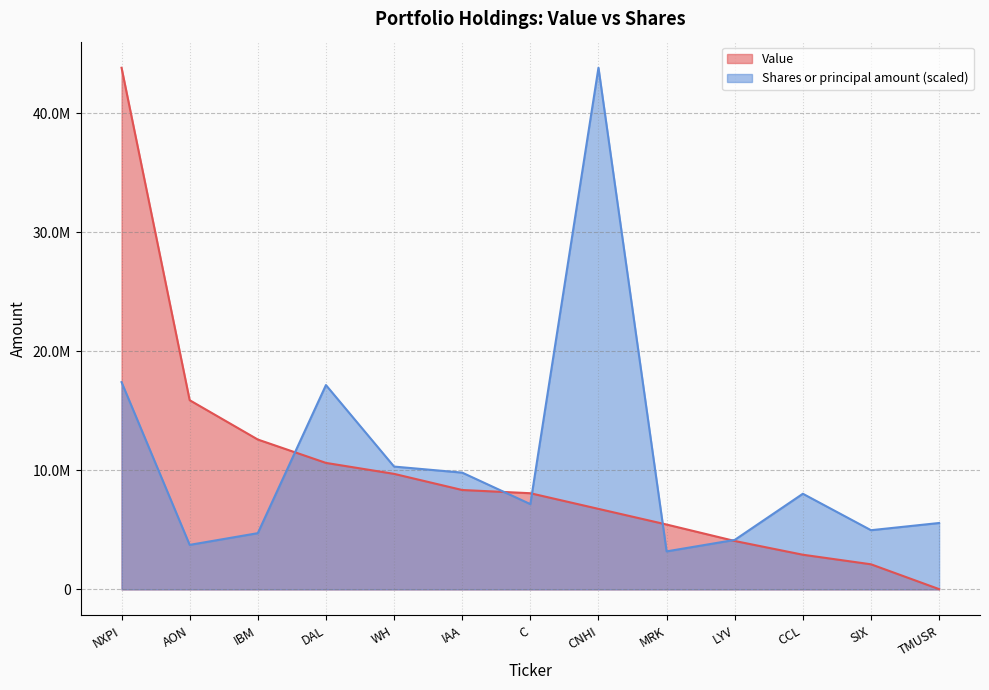

Between which two adjacent categories do Value and Shares or principal amount first intersect?

IBM and DAL